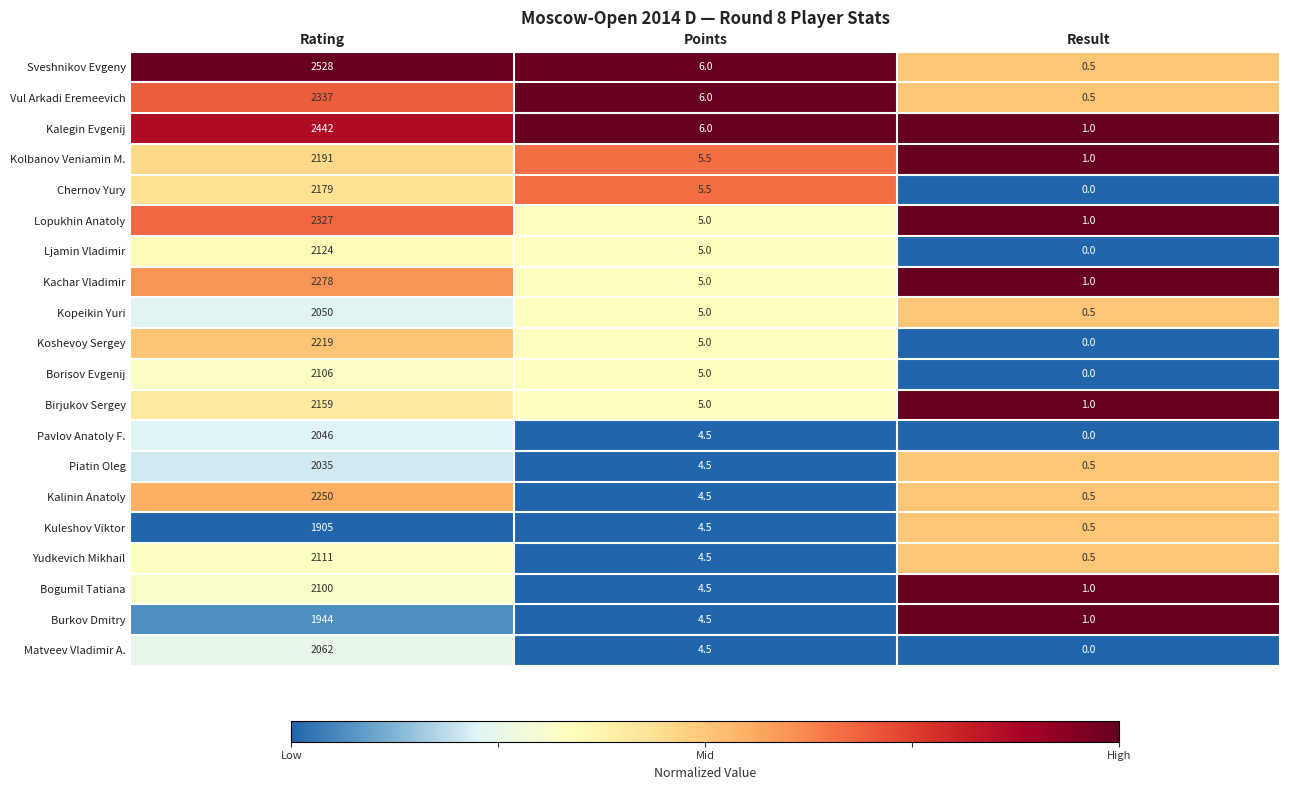

Which series has the largest total across all categories?

Sveshnikov Evgeny